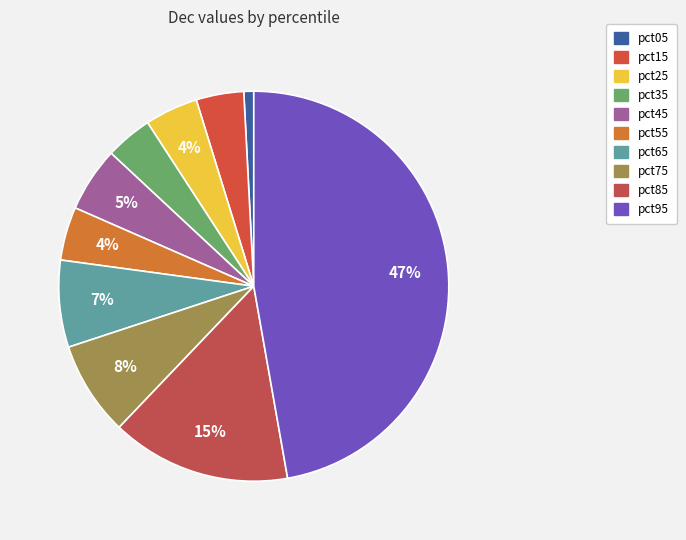

What is the largest slice in the pie chart?

pct95